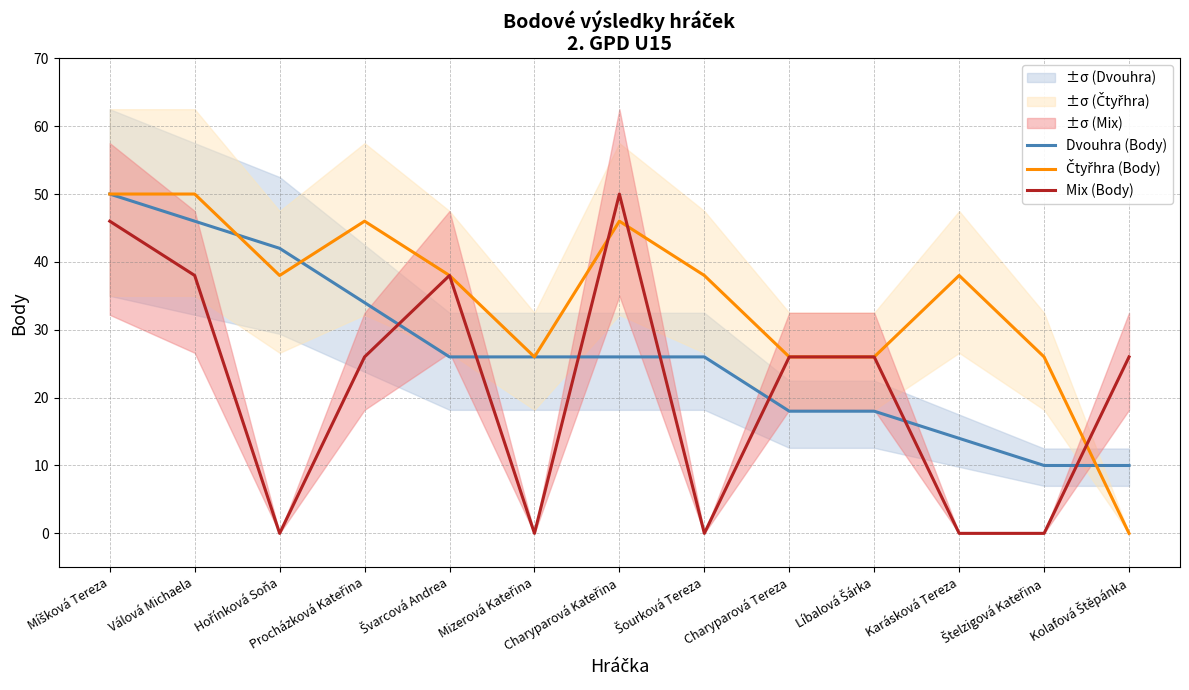

Where does the Čtyřhra (Body) series first go above 38?

Míšková Tereza